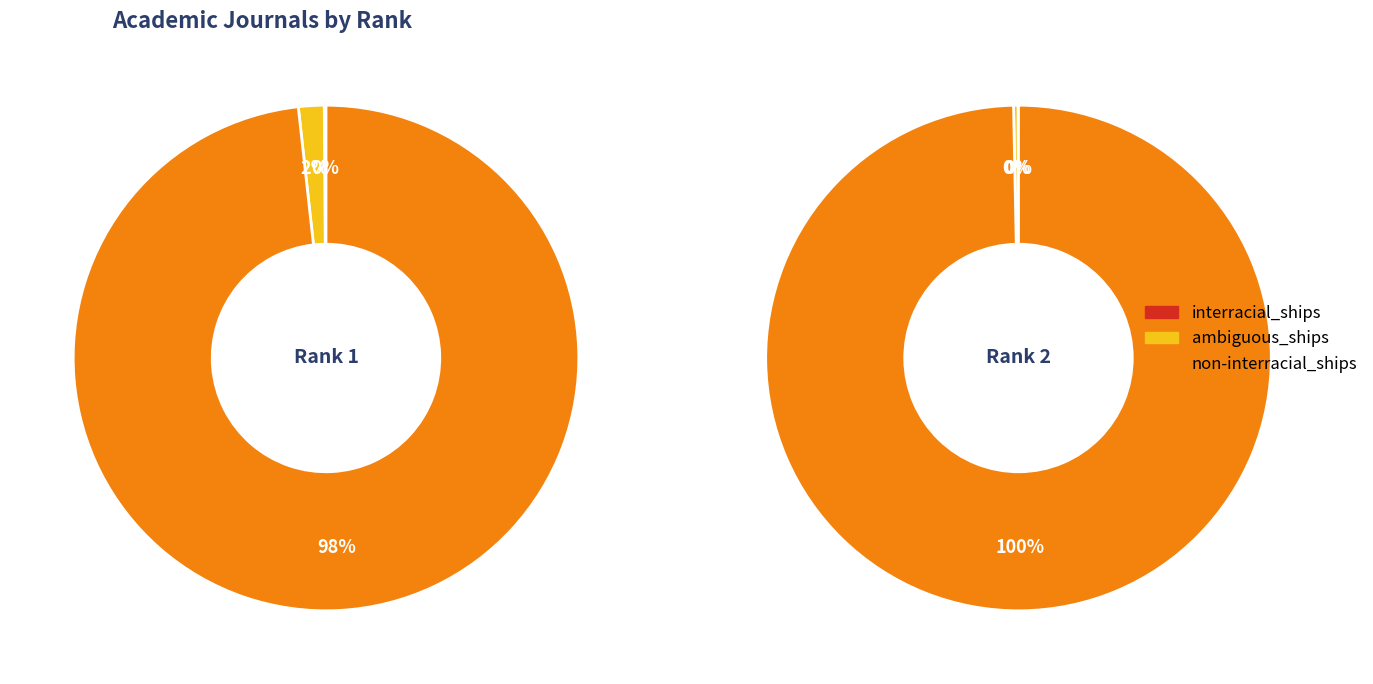

Which category has the smallest portion of the pie?

Rank 2